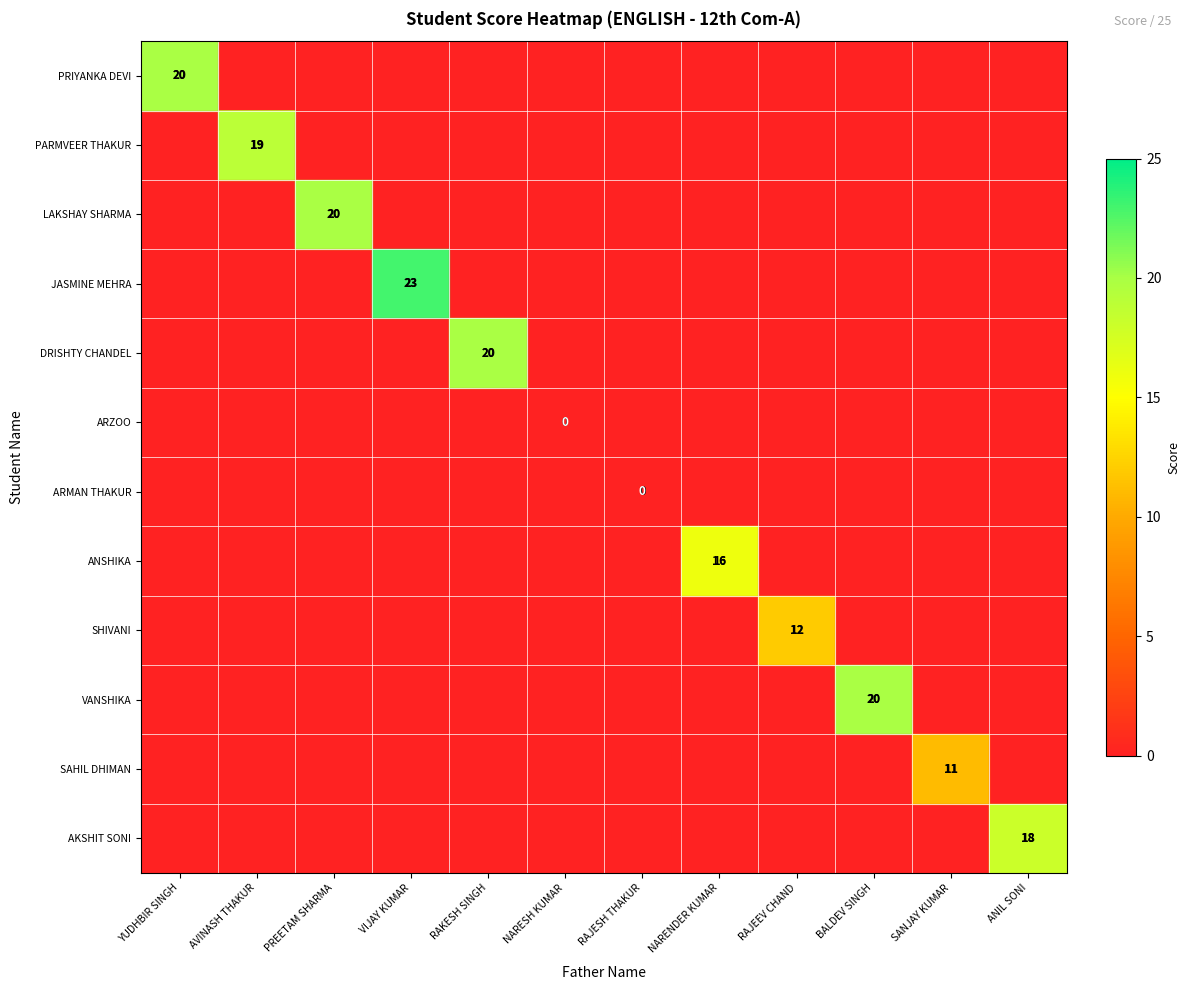

Which series has the largest range (max minus min)?

JASMINE MEHRA